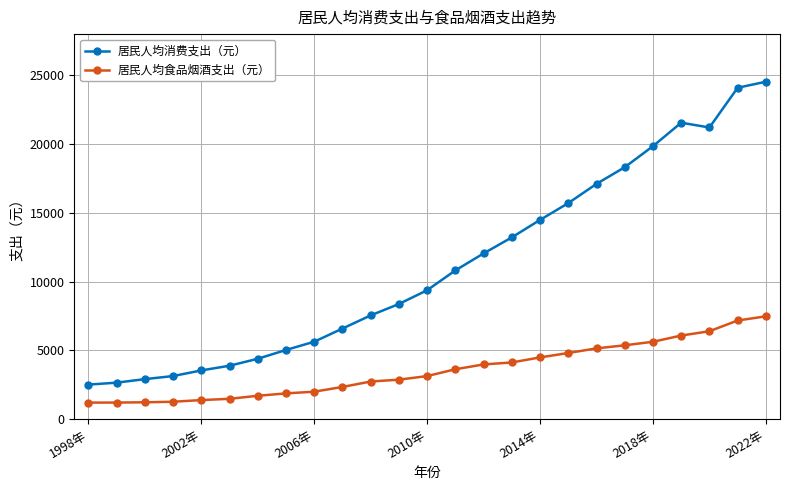

What is the value of the 居民人均食品烟酒支出（元） point at the 3rd from the left?

1231